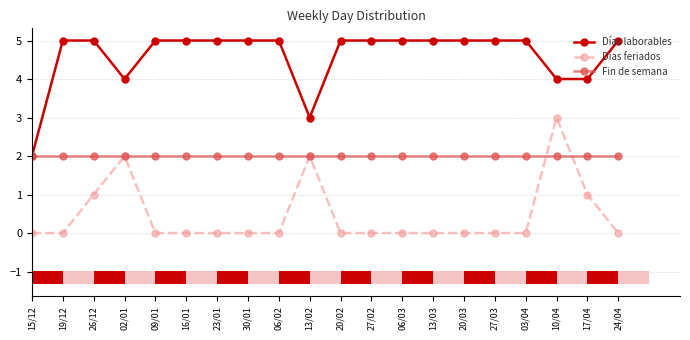

Count the Días feriados values in the range 0 to 1.

17